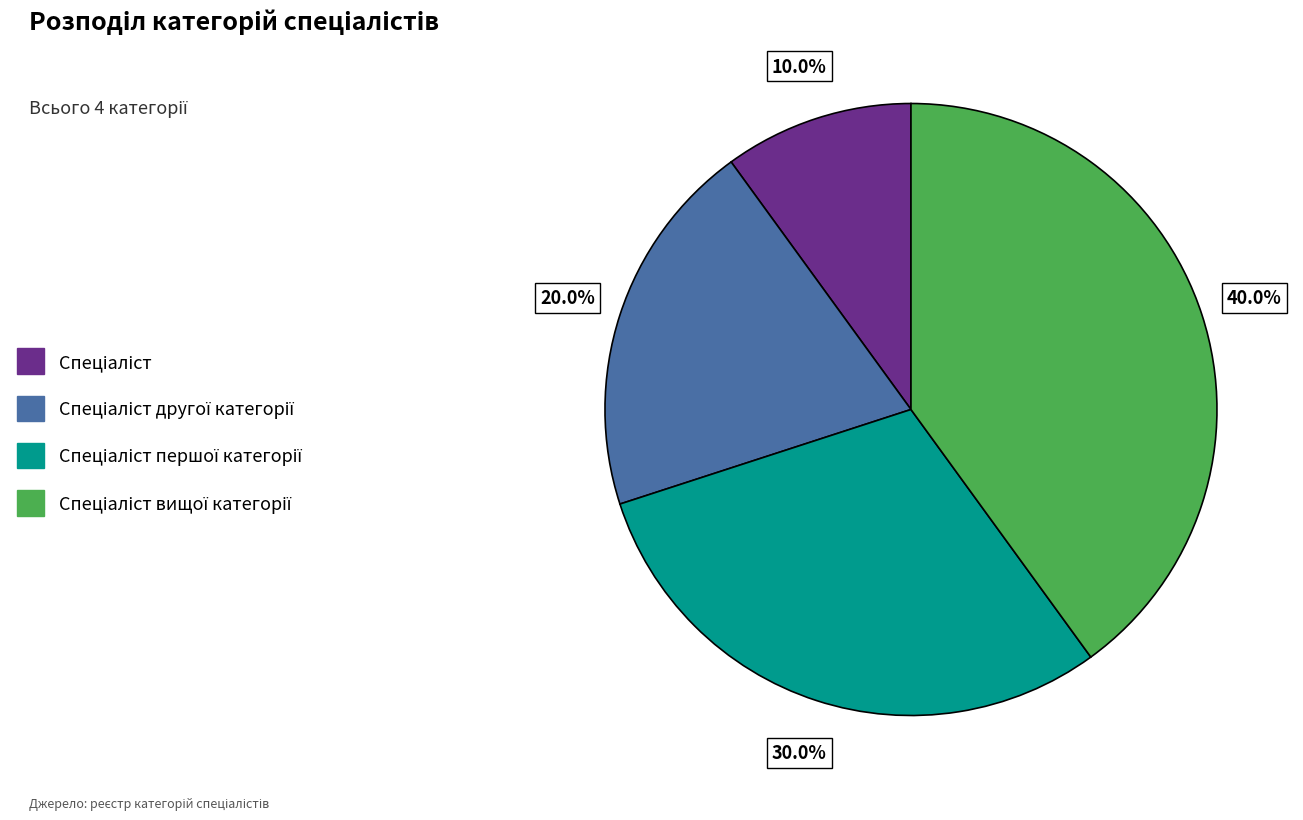

Does any single category account for the majority?

No